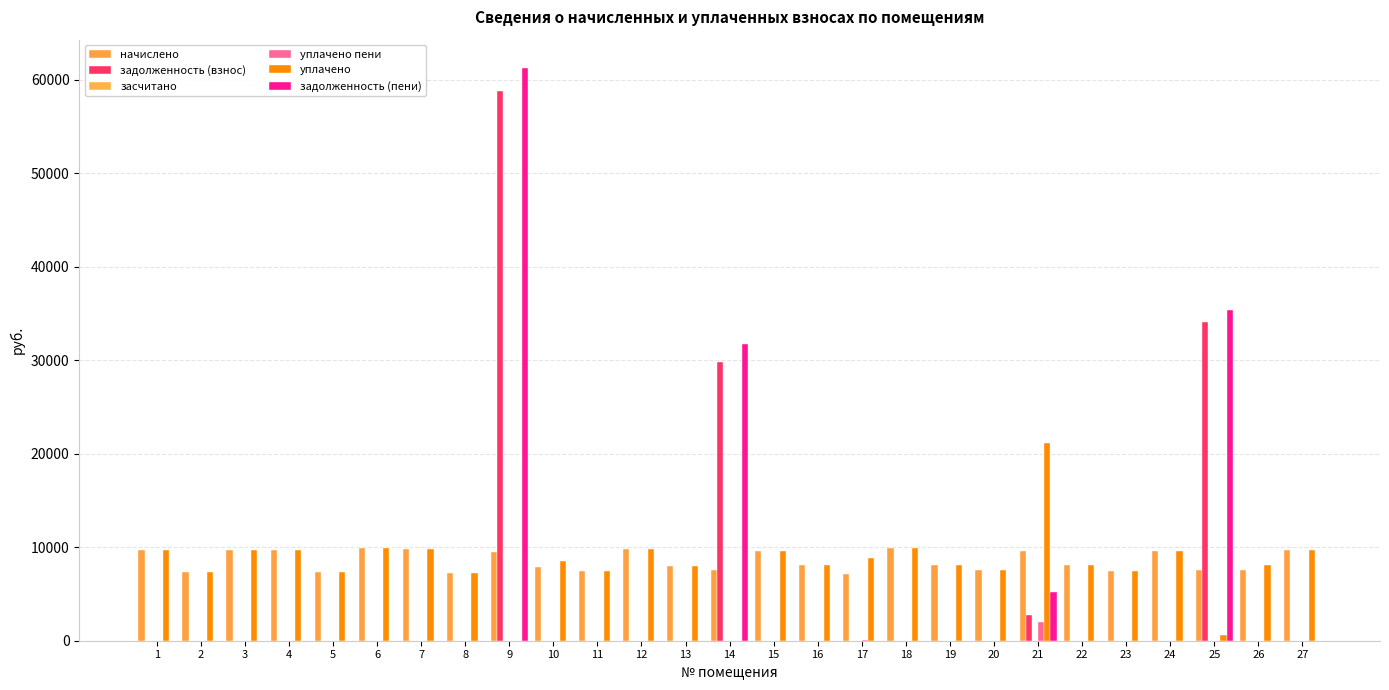

How many groups of bars are there?

27